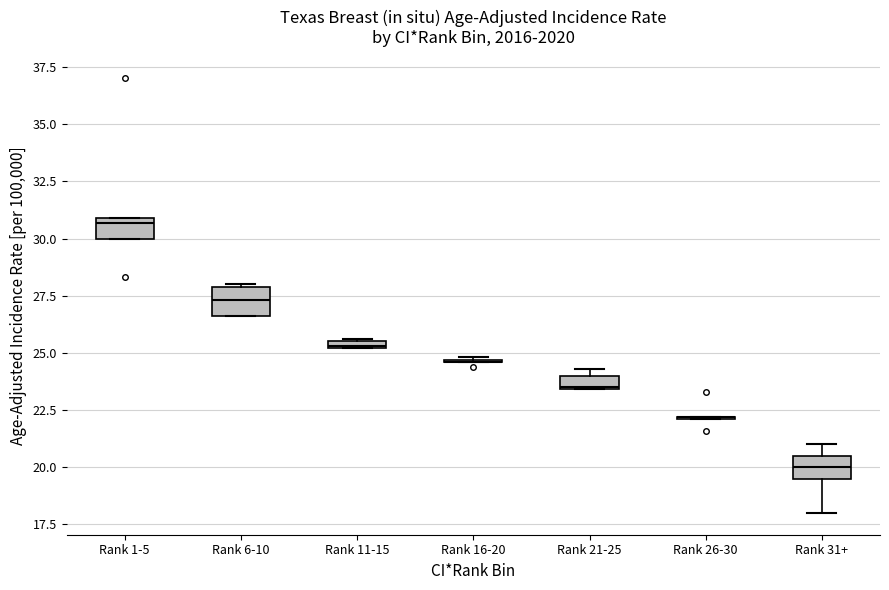

Where does the median line of the box for Rank 31+ sit on the y-axis? The values are not printed on the chart, so give them approximately, as read against the axis.

20.0